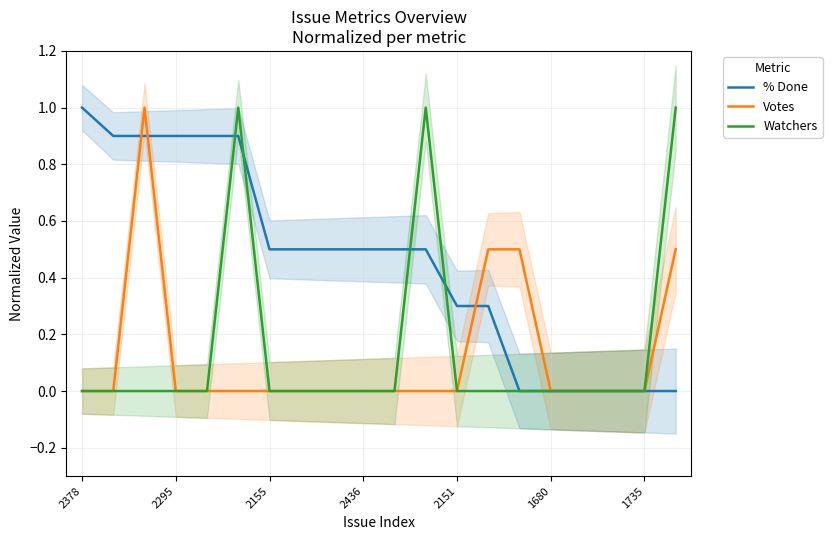

True or false: % Done has a value of 0.3 at 2151.

True